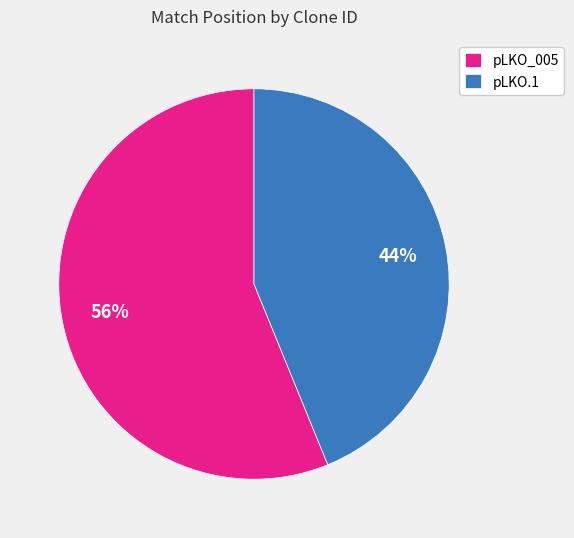

Combined, do pLKO.1 and pLKO_005 account for over 50%?

Yes